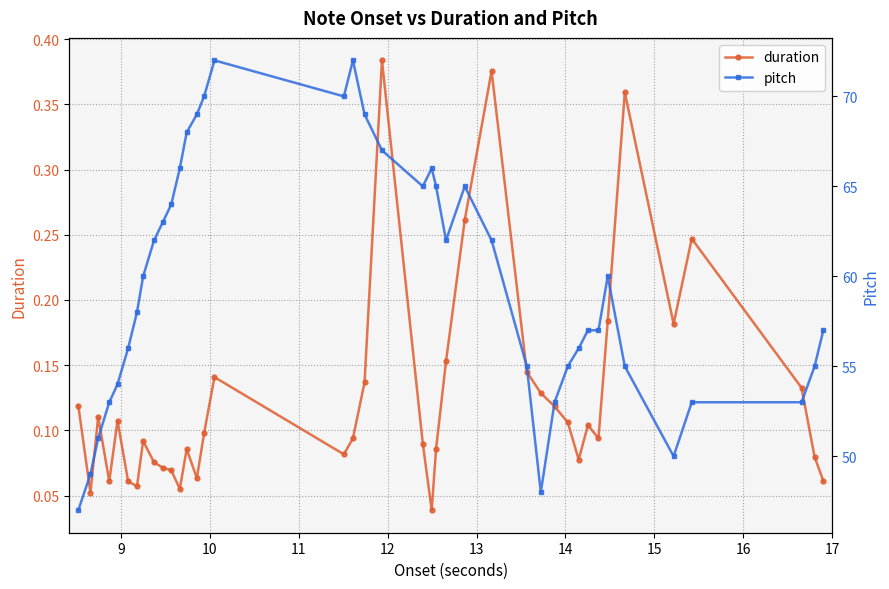

True or false: pitch and duration cross at least once.

False